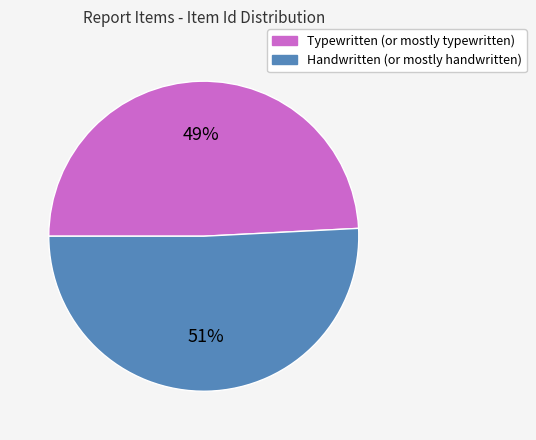

Which category has the biggest portion of the pie?

Handwritten (or mostly handwritten)